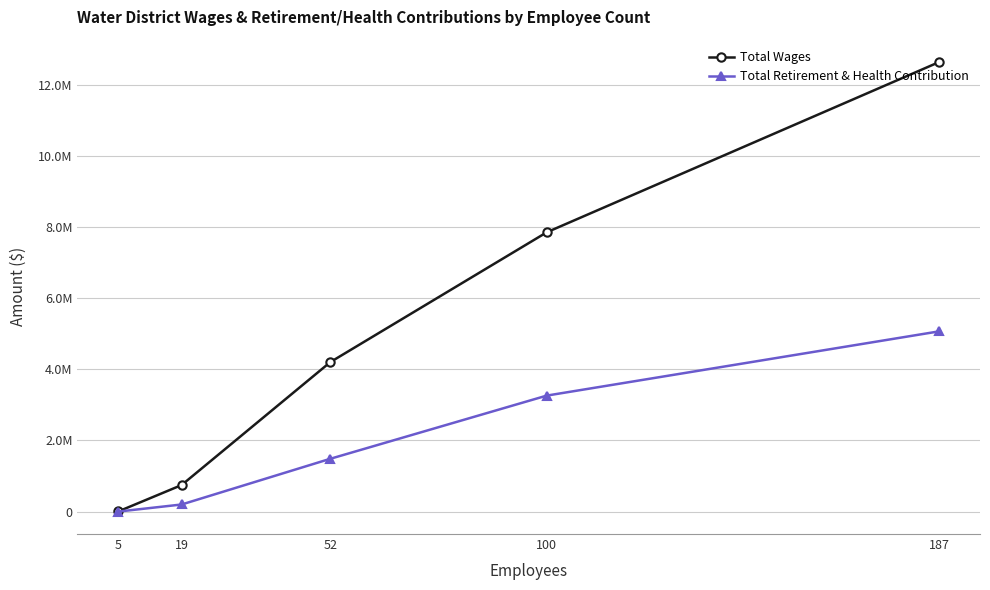

Which series changed the most between 100 and 5?

Total Wages